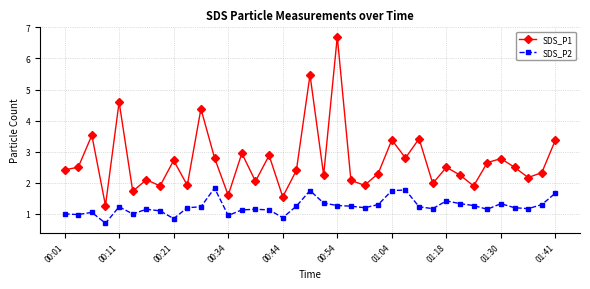

What is the average value of the SDS_P1 series?

2.7